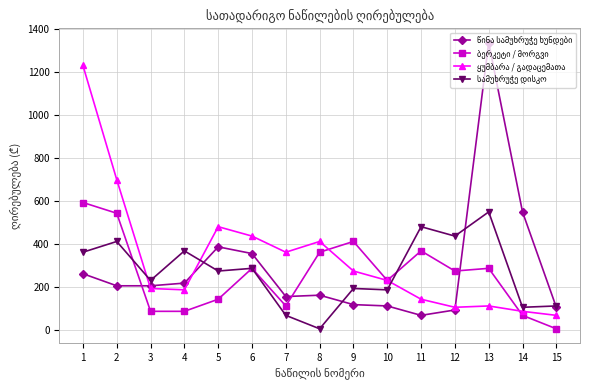

What is the spread (max minus min) of values at 6?

150.0